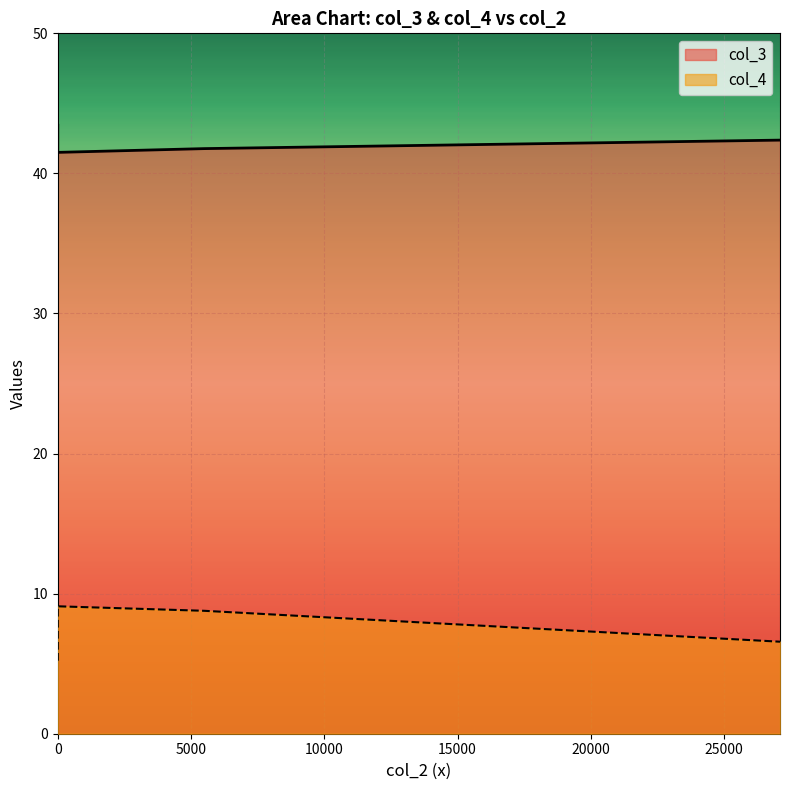

What is the value of the col_3 point at the 3rd from the left?

41.8